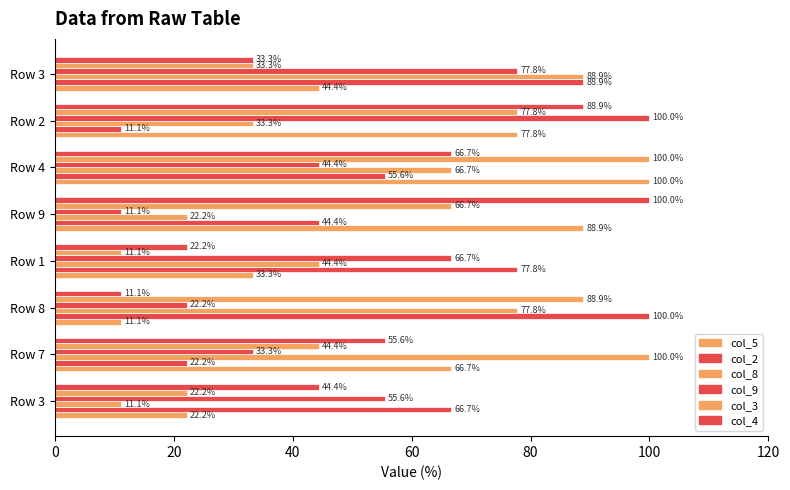

How many data points in col_9 are less than 55?

4